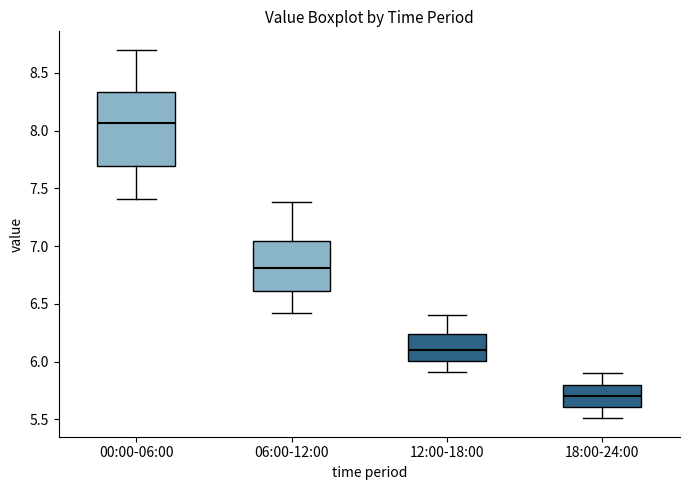

Which box is the tallest, from its lower edge to its upper edge?

00:00-06:00